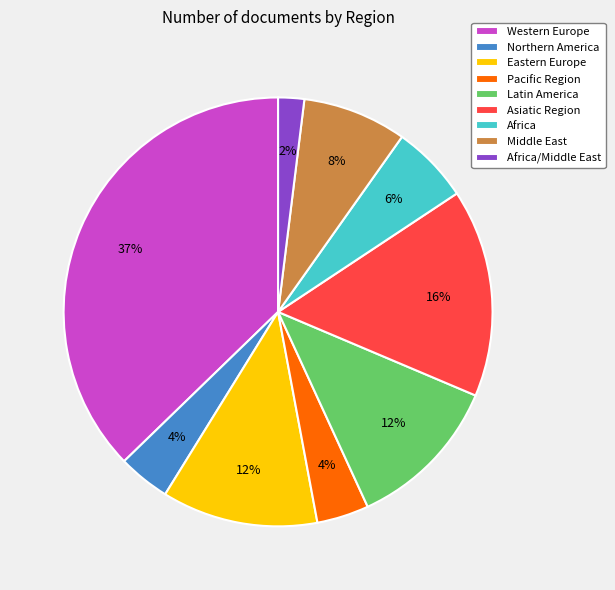

Between Middle East and Northern America, which is larger?

Middle East